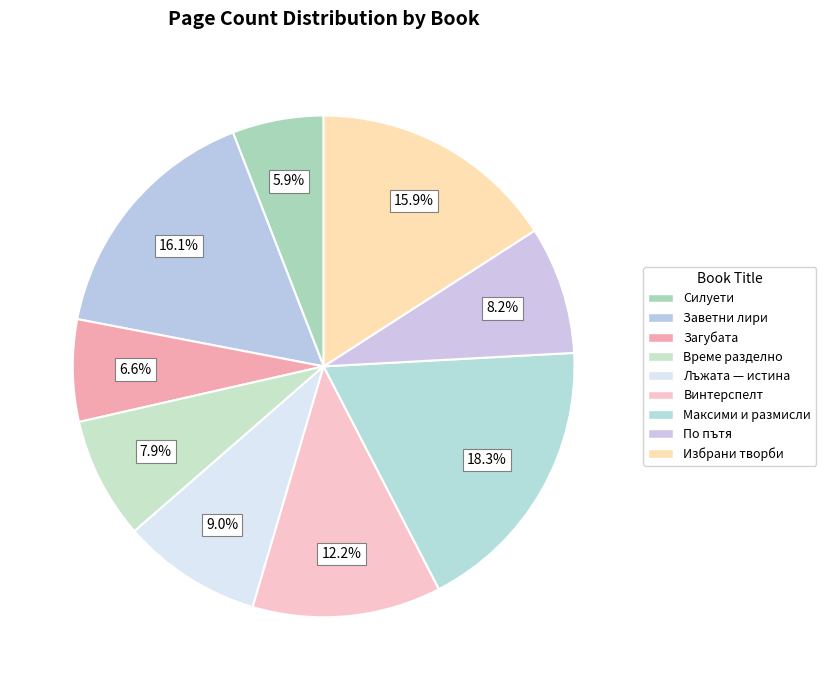

How many slices are in this pie chart?

9